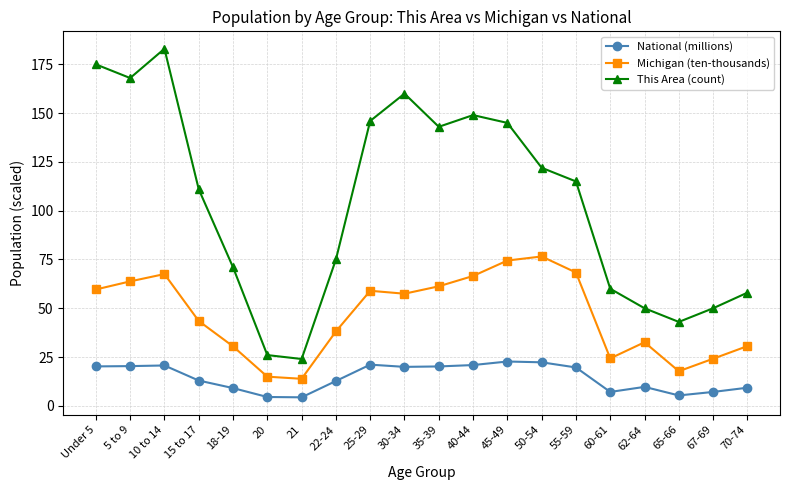

Which series has the widest spread of values?

This Area (count)